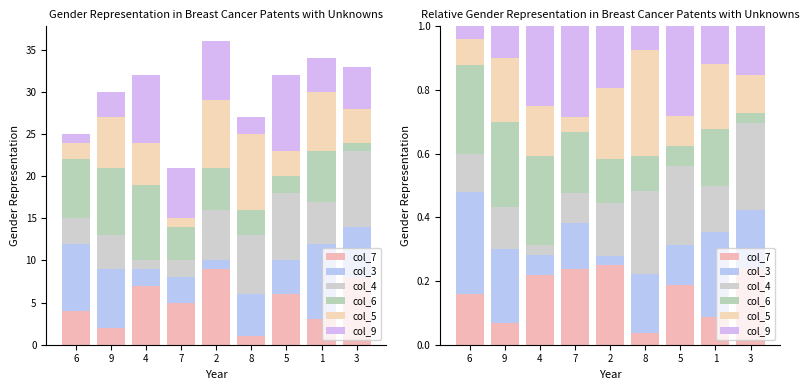

Rank the series by their maximum value, from highest to lowest.

col_5, col_3, col_9, col_6, col_4, col_7